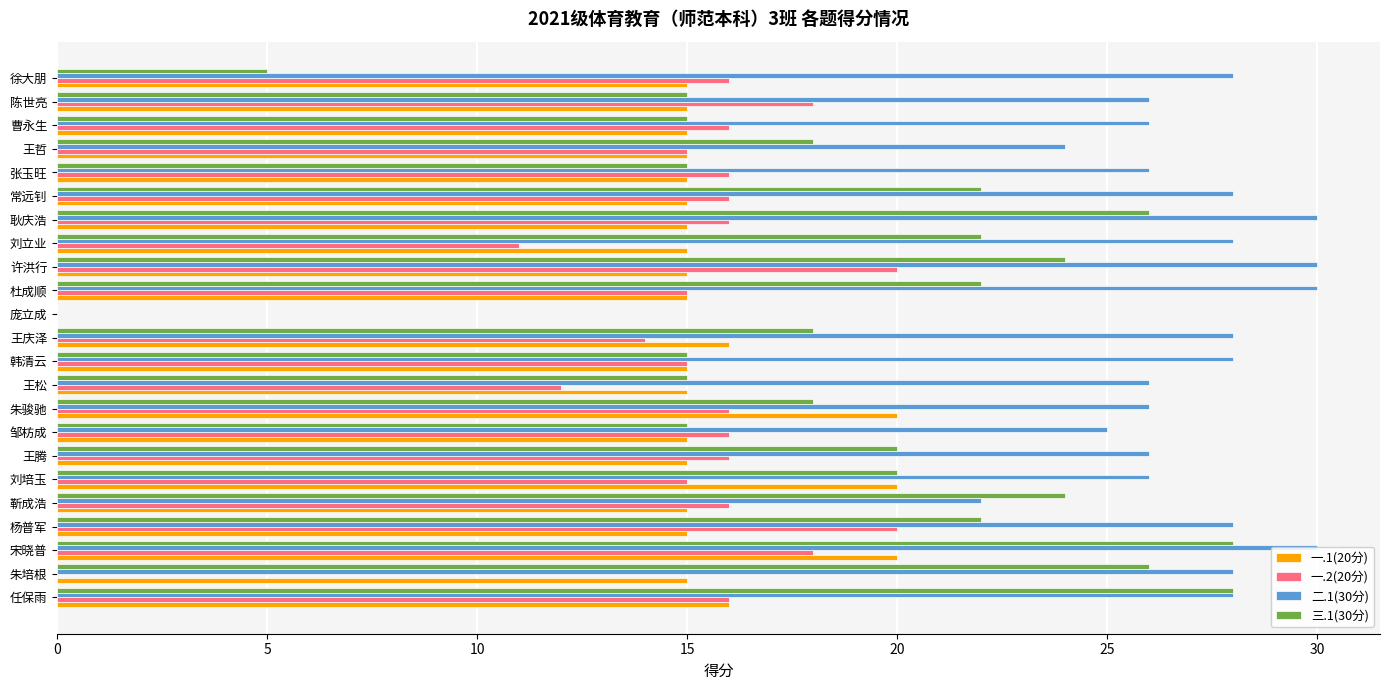

What is the average value of the 二.1(30分) series?

26